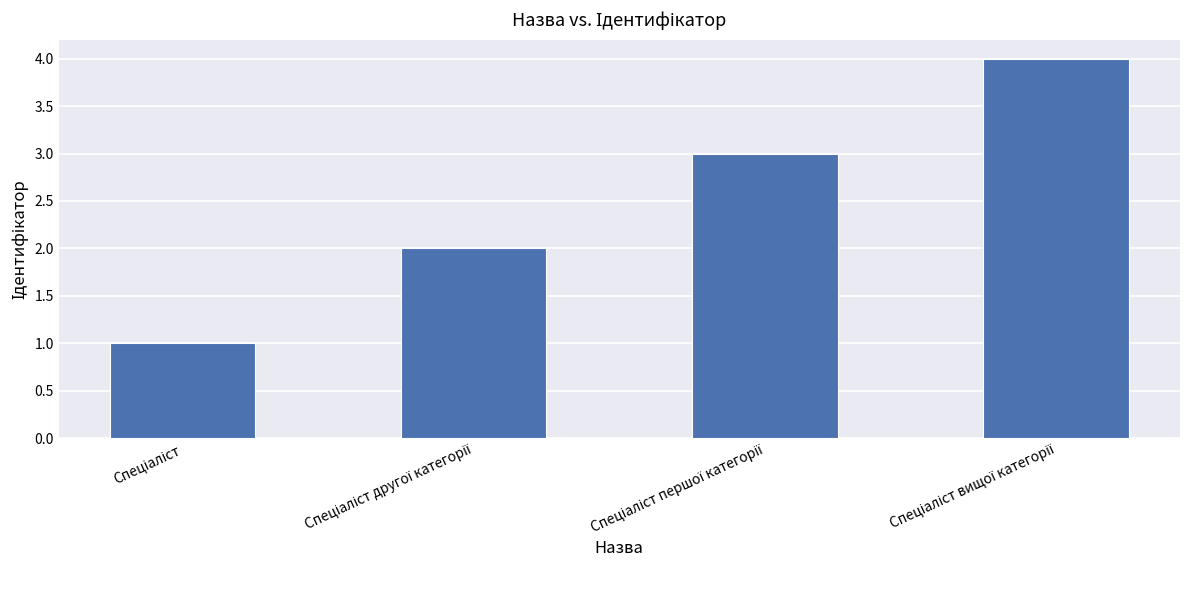

What is the sum of all values?

10